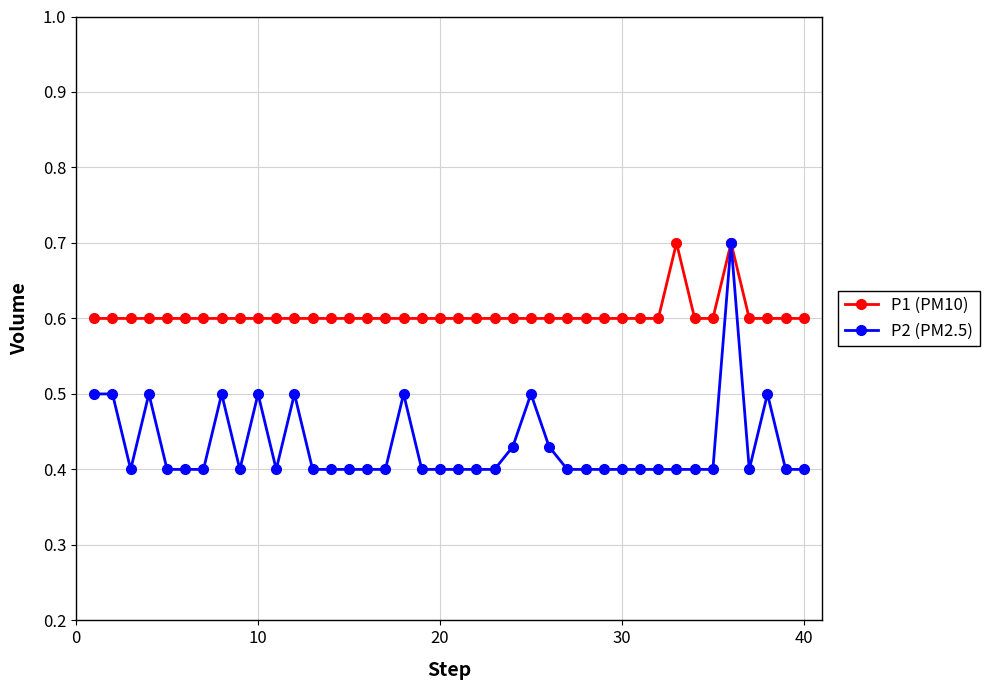

What is the greatest value displayed?

0.7